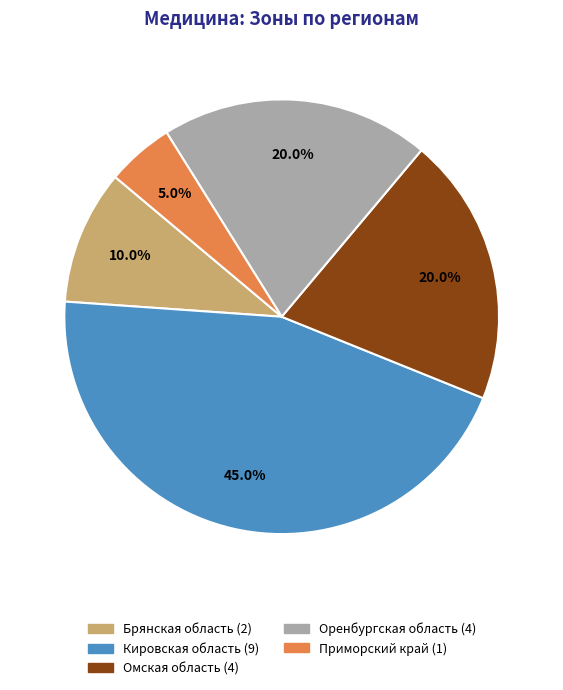

Approximately how many times larger is the value at Омская область compared to Кировская область?

0.4